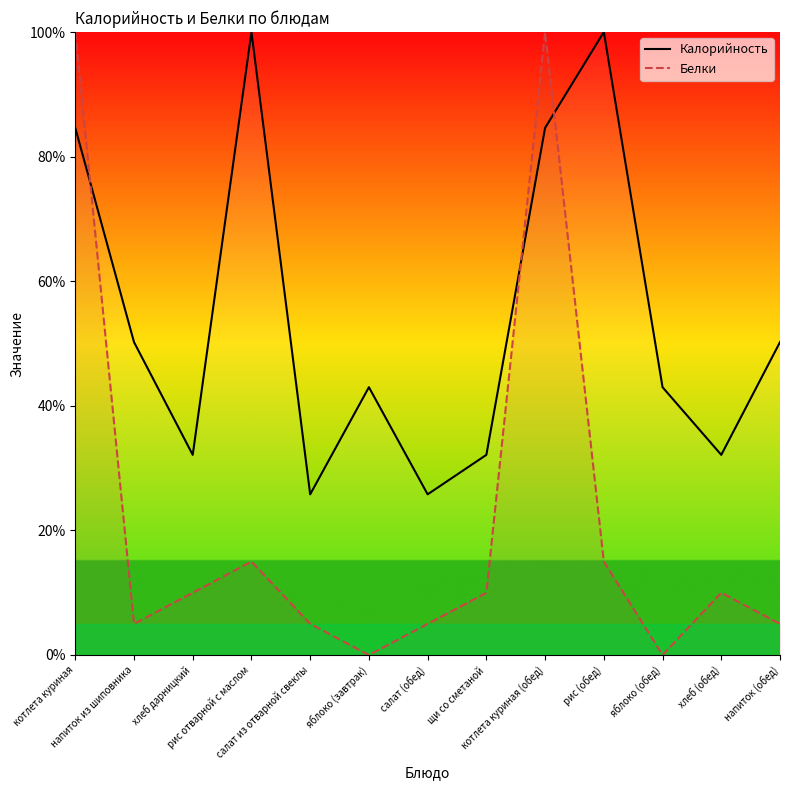

What is the total value across all series at хлеб дарницкий?

42.1